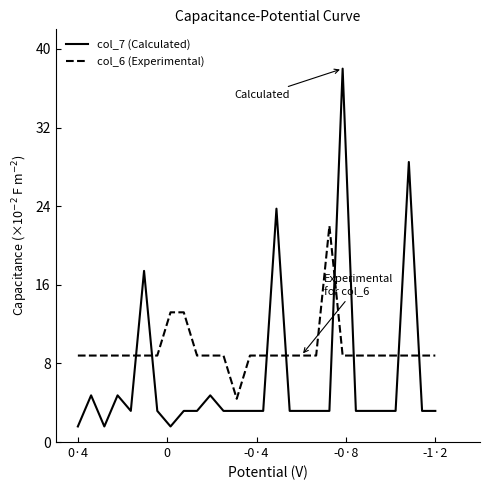

What is the total value across all series at 0?

13.6